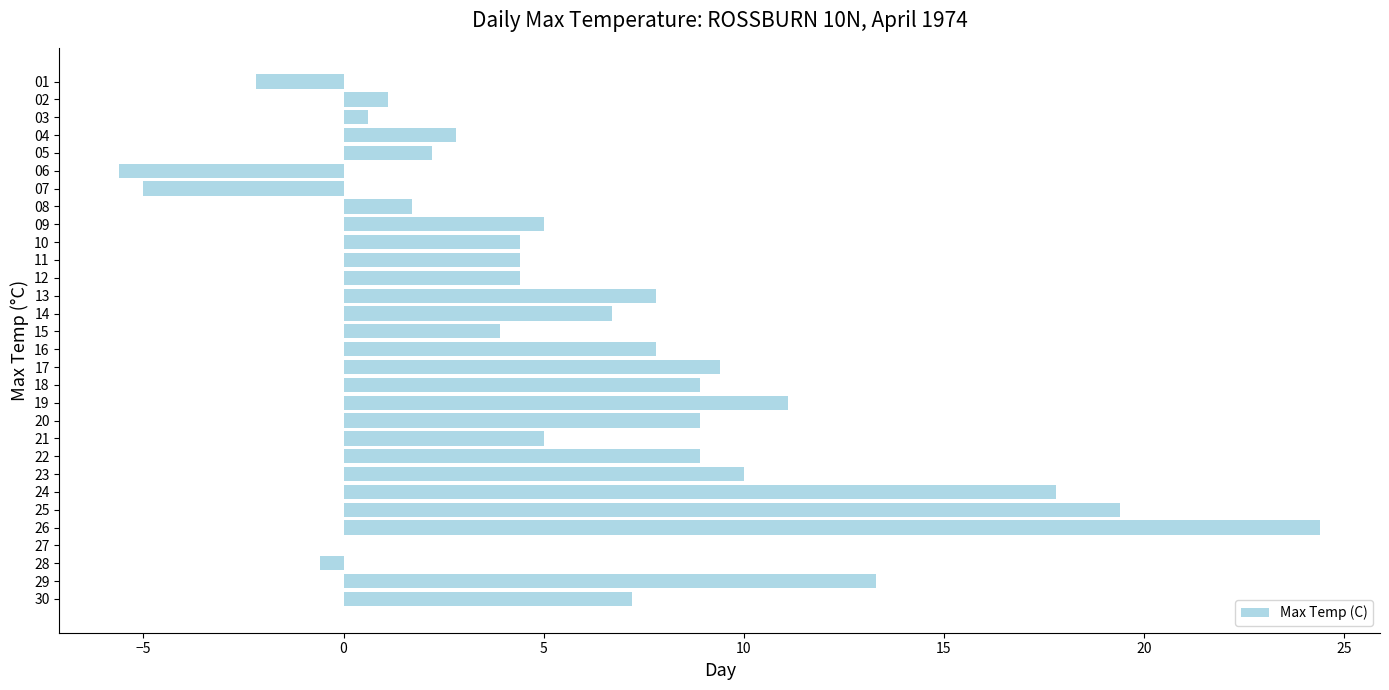

The value at 28 is 5.6. True or false?

False